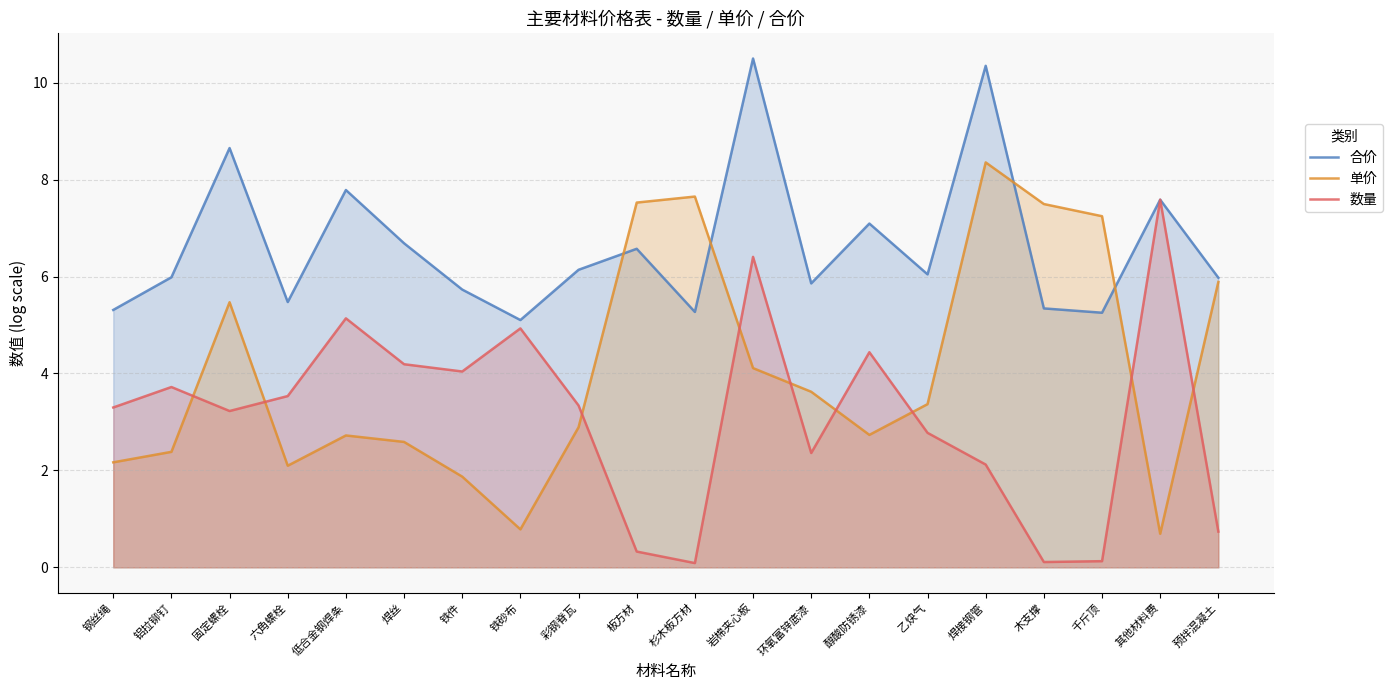

How many data points in 单价 are less than 3?

10